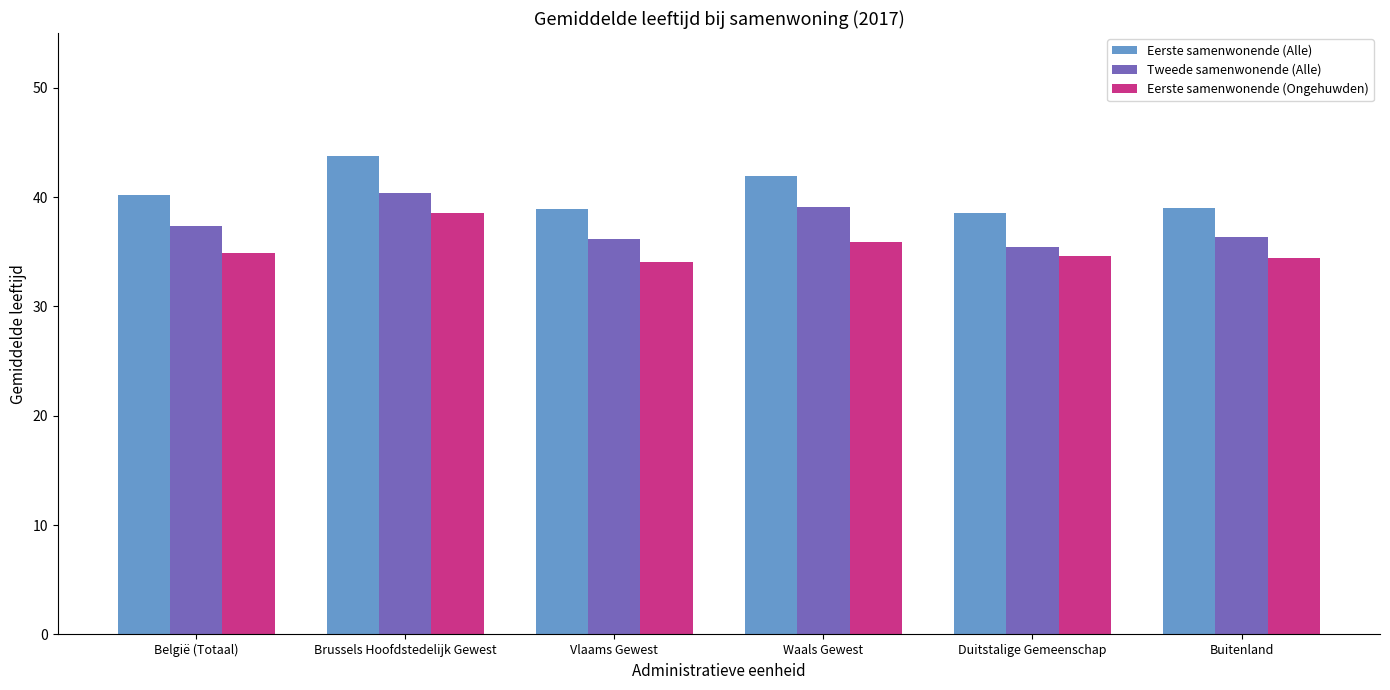

What position from the left is België (Totaal)?

1